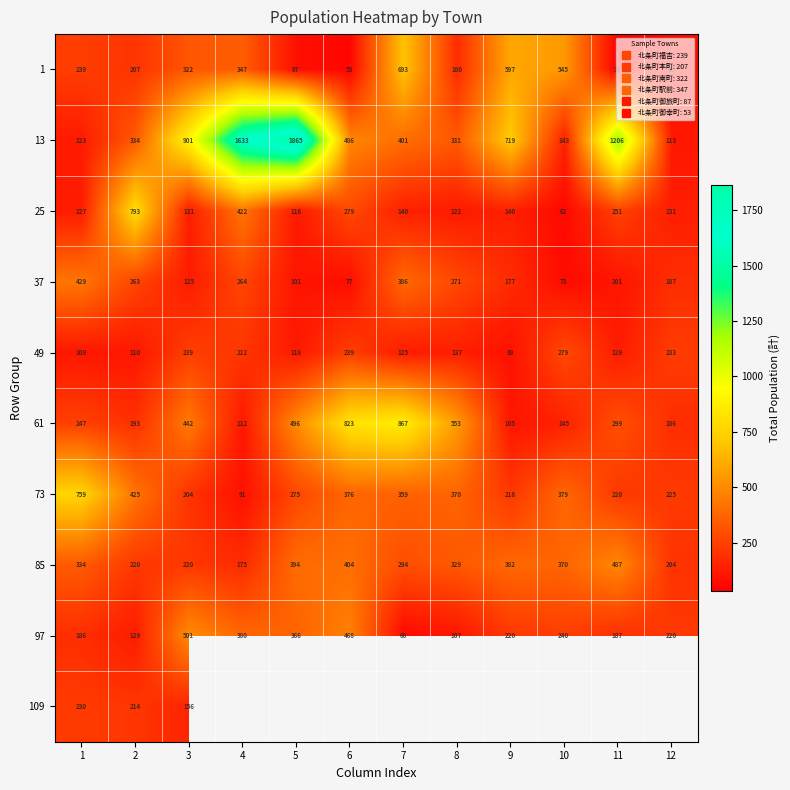

Which category has the highest value in the 1 series?

7